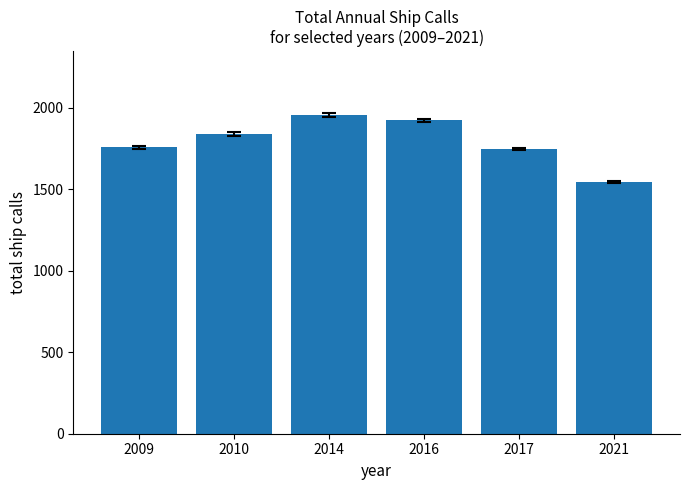

What is the change in value from 2009 to 2021?

-210